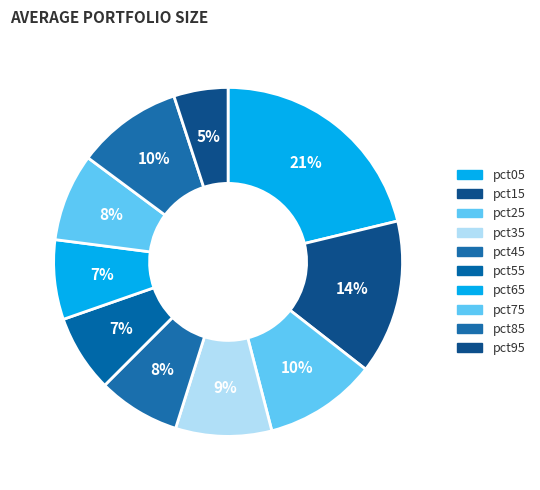

To the nearest percent, what percentage of the pie is pct35?

9%